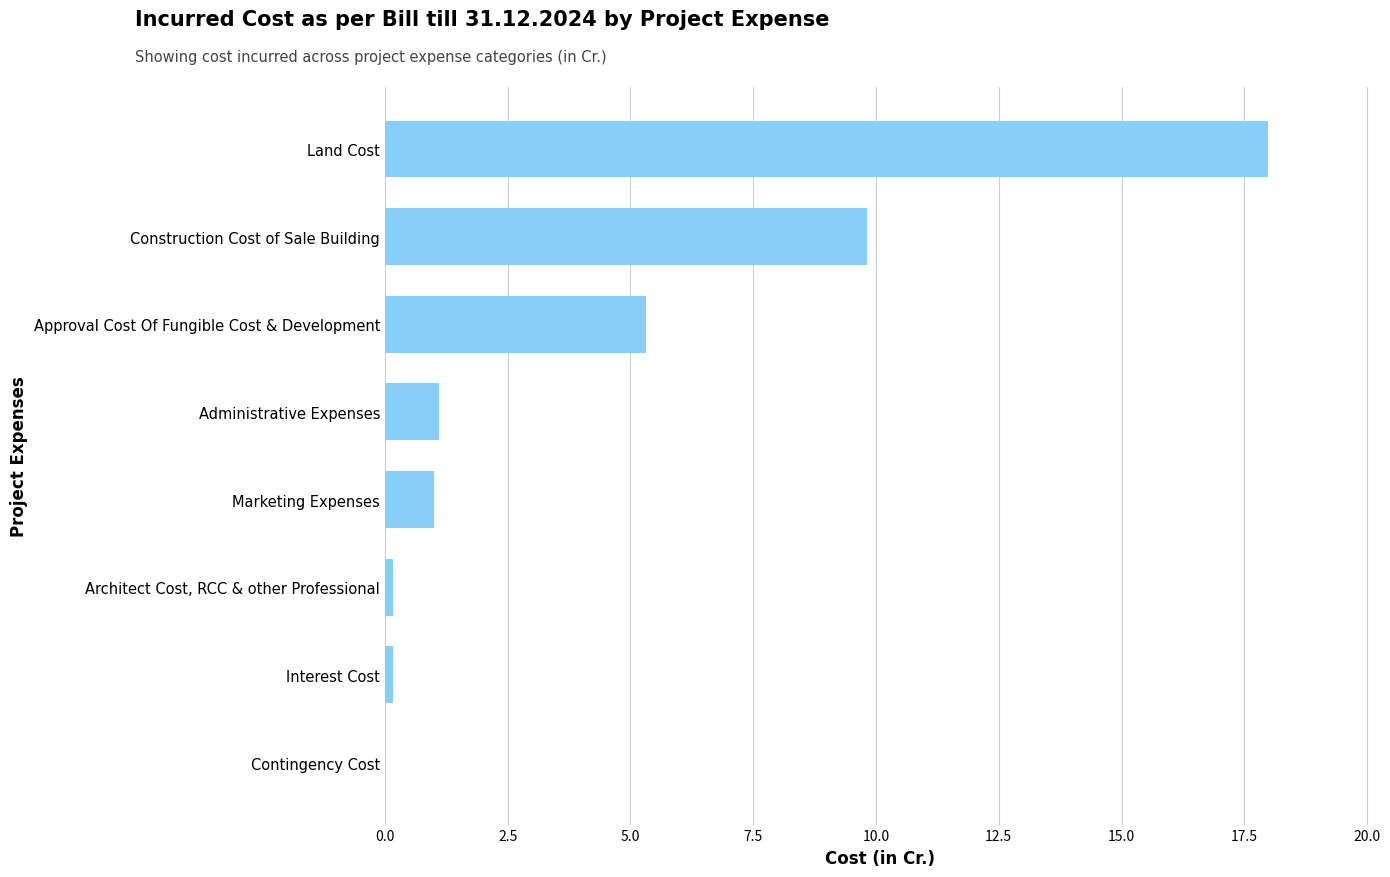

What is the sum of all values?

35.5